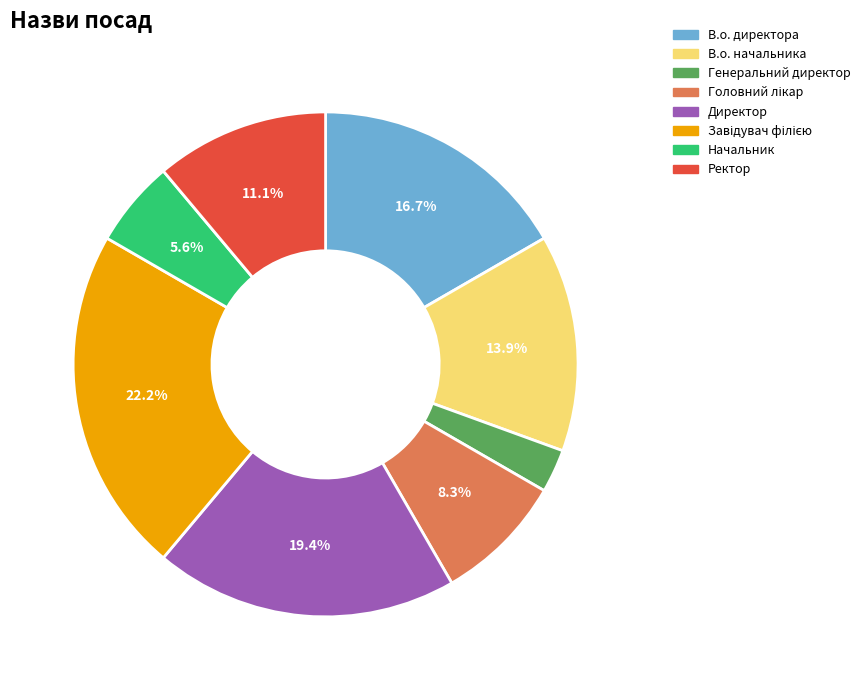

Which category has the smallest portion of the pie?

Генеральний директор